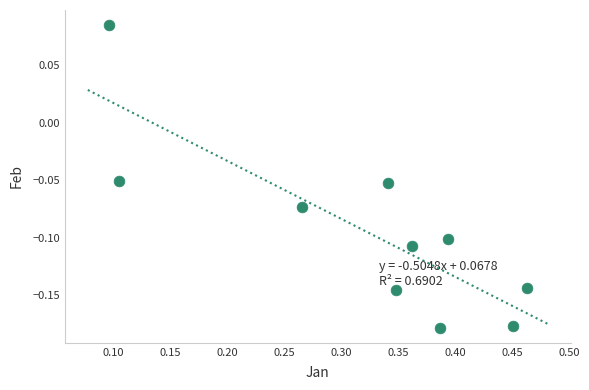

What is the average X value?

0.3